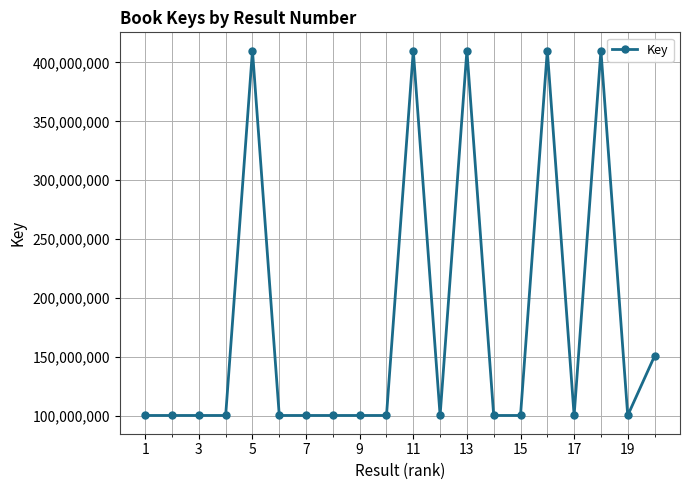

What is the sum of all values?

3607259036